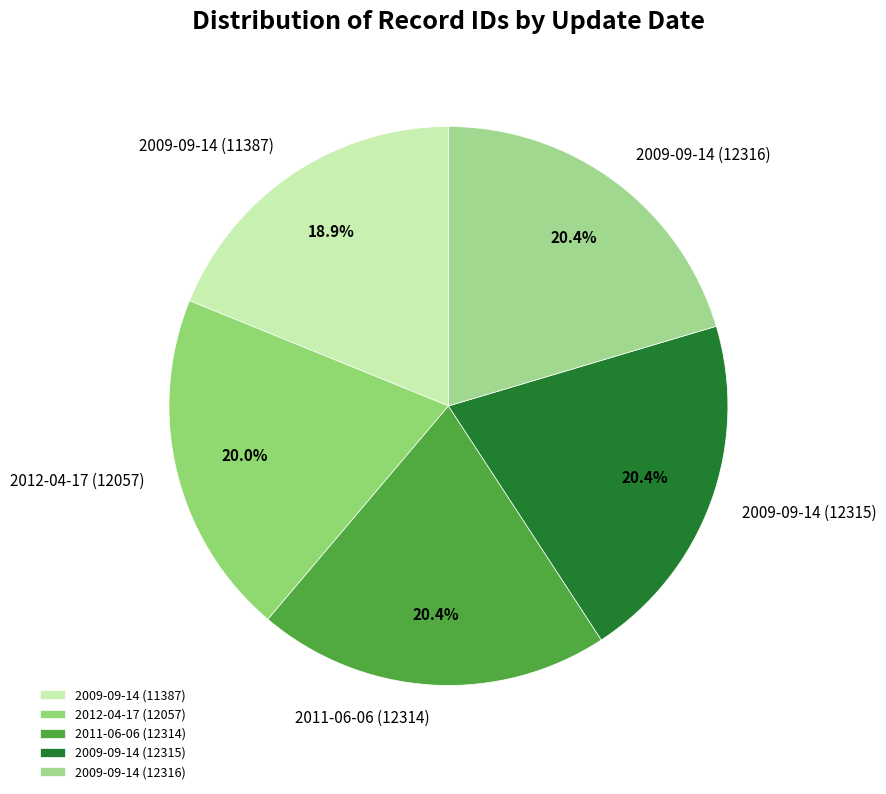

Combined, what portion of the pie is 2009-09-14 (12316) and 2009-09-14 (12315)?

40.8%